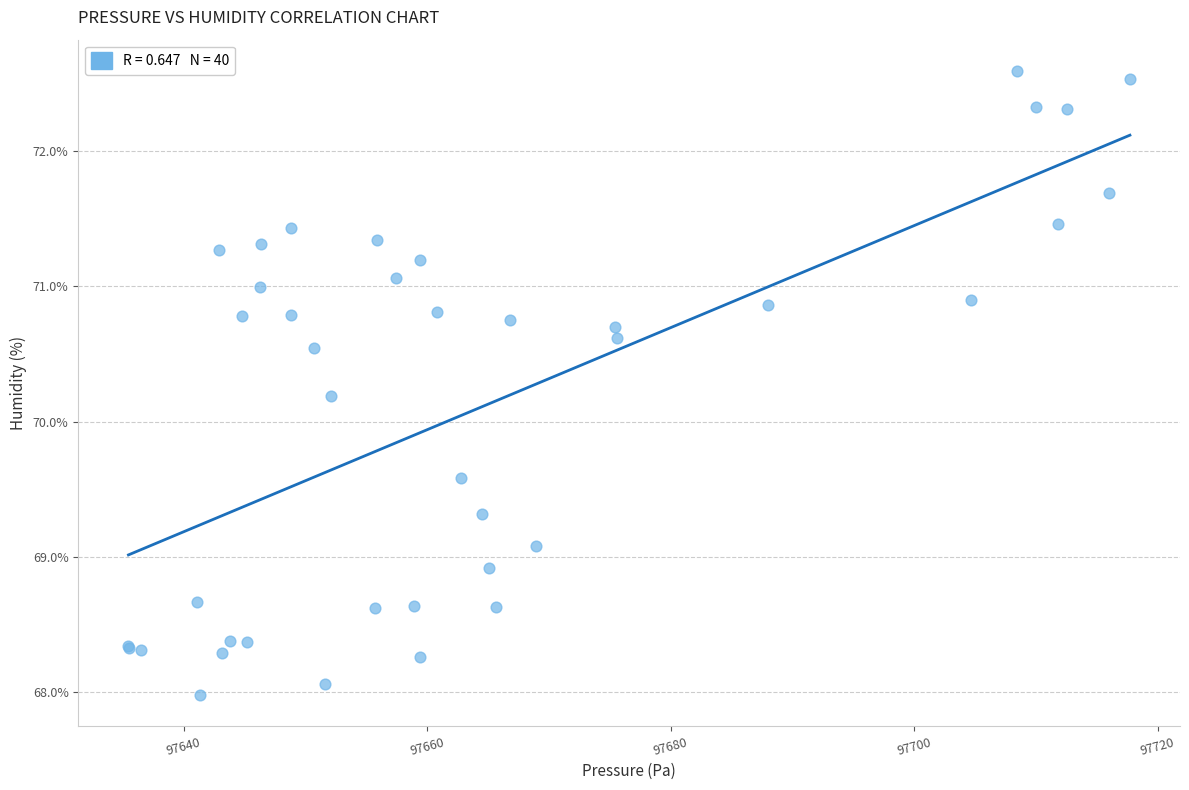

What Y value in the scatter plot is closest to 70?

70.2